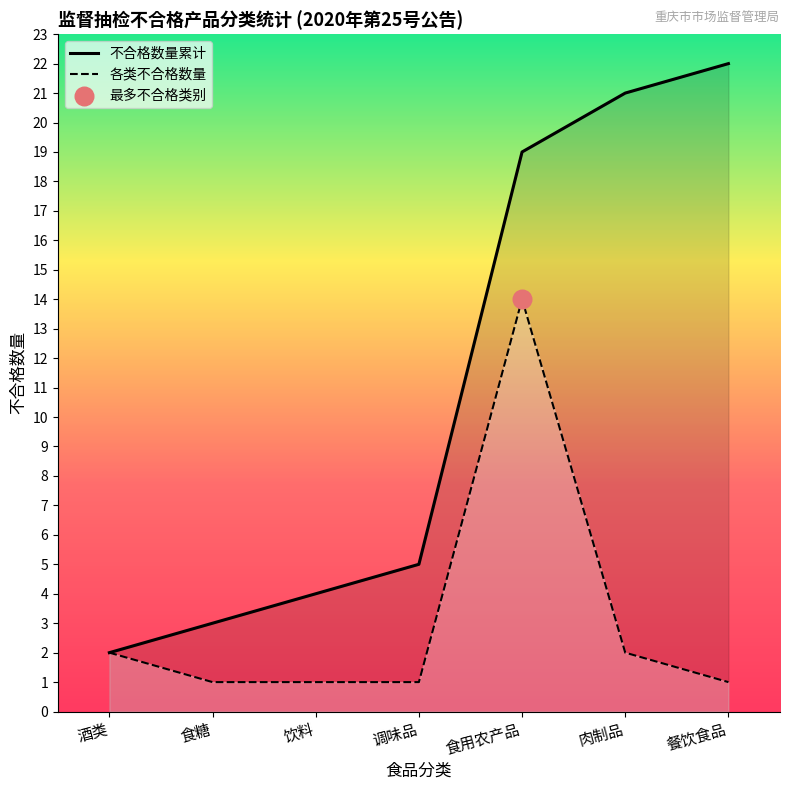

Which series reaches the maximum Y coordinate?

不合格数量累计